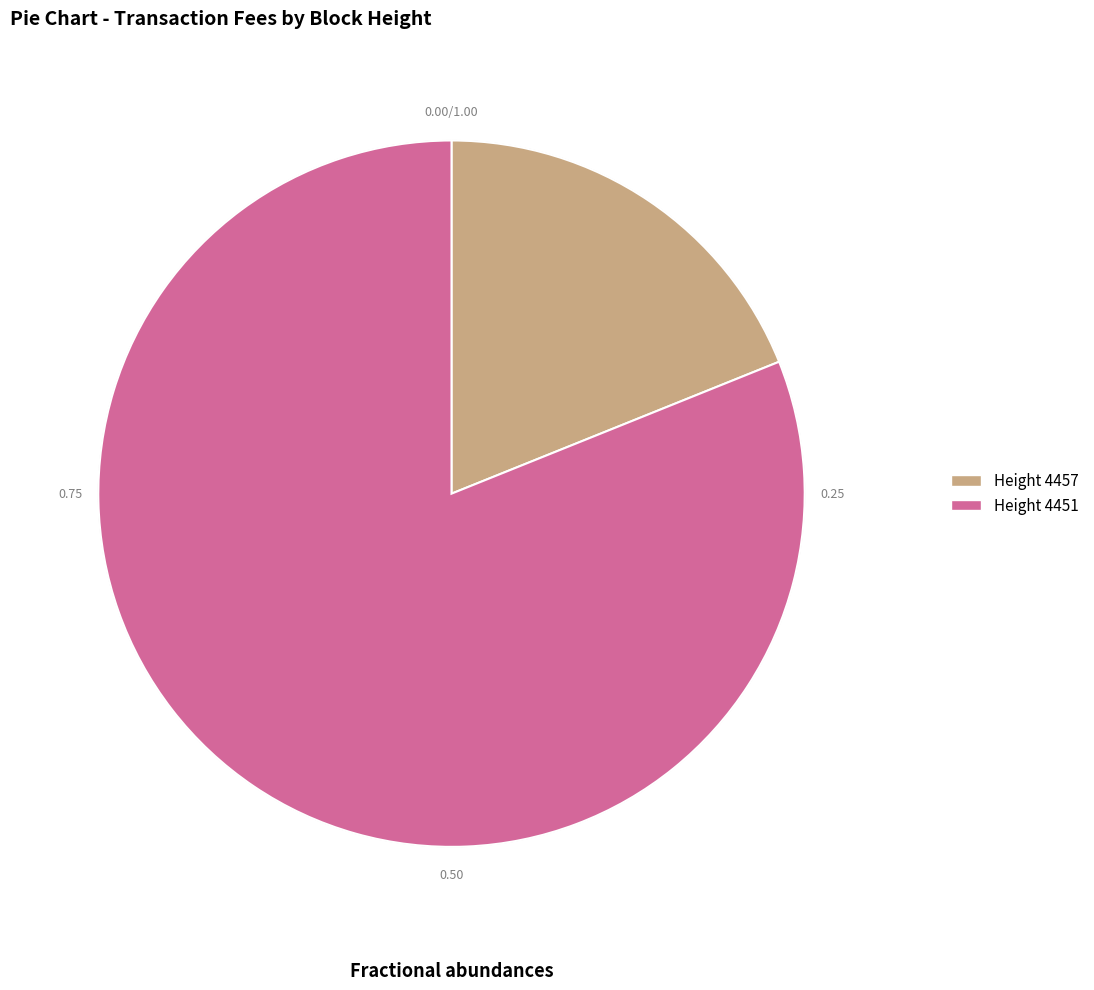

Is there any slice that represents more than half of the pie?

Yes